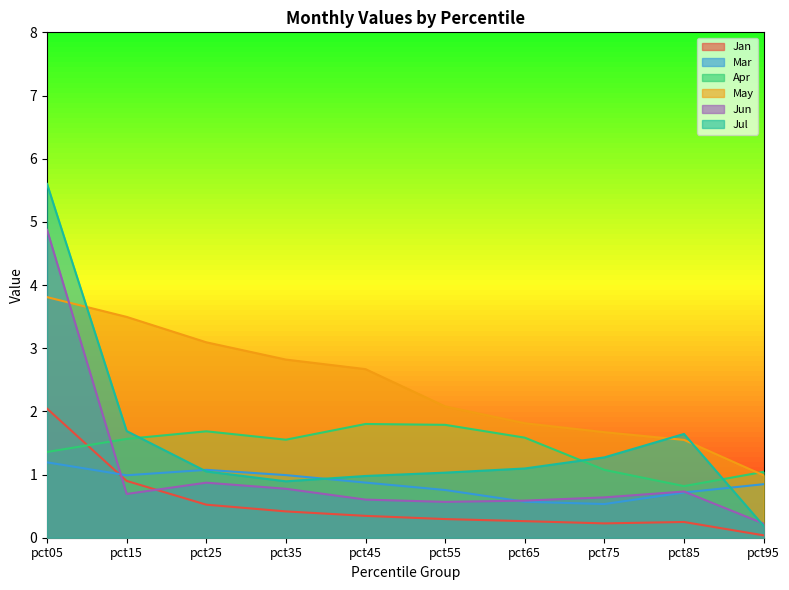

Read the May value at pct45.

2.7